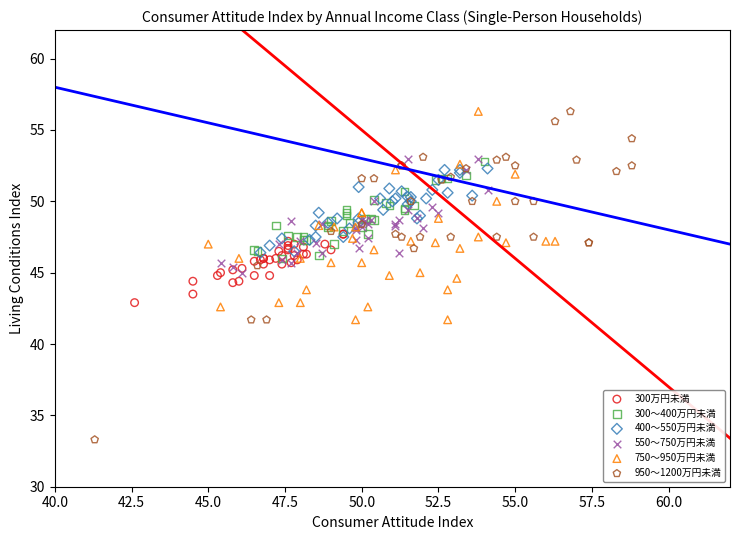

Which series reaches the minimum Y coordinate?

950～1200万円未満